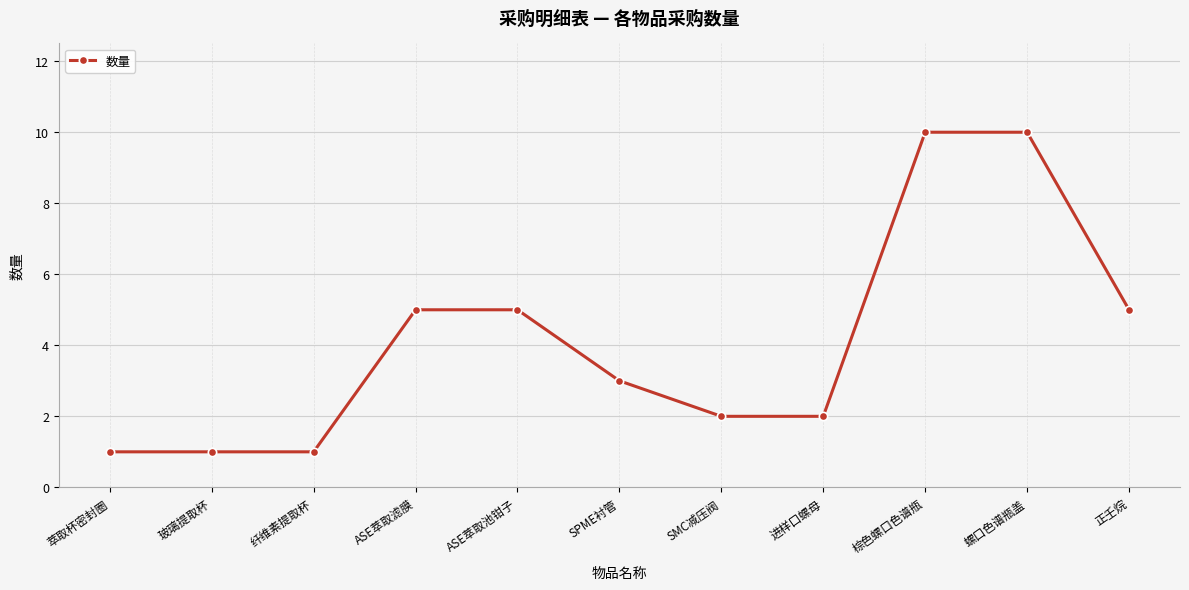

Count the number of data series in this chart.

1